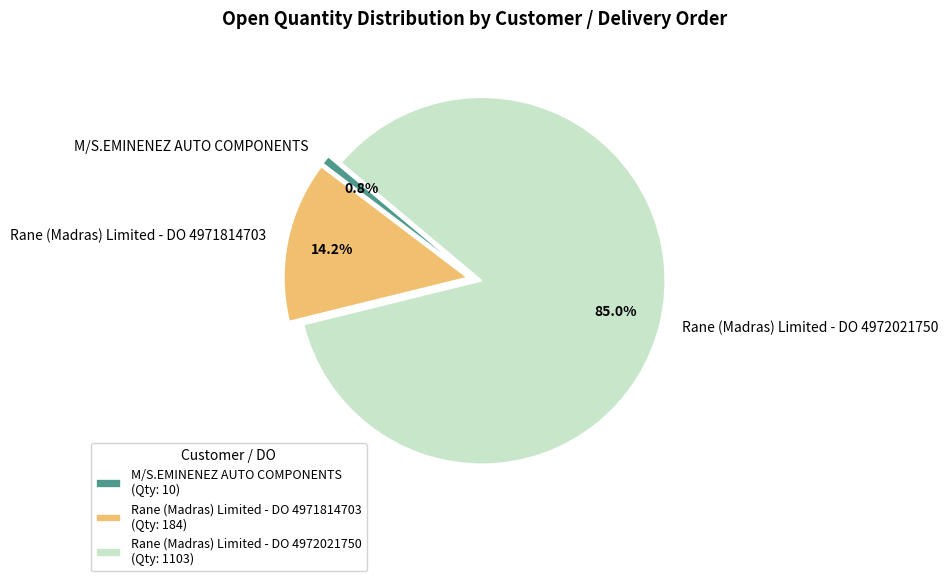

What percentage is NOT represented by M/S.EMINENEZ AUTO COMPONENTS?

99.2%